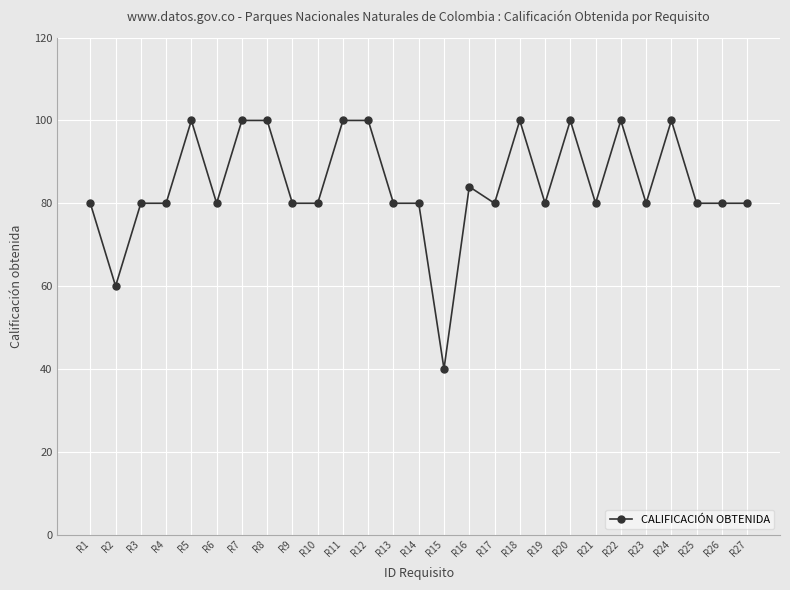

How many categories are shown in the chart?

27